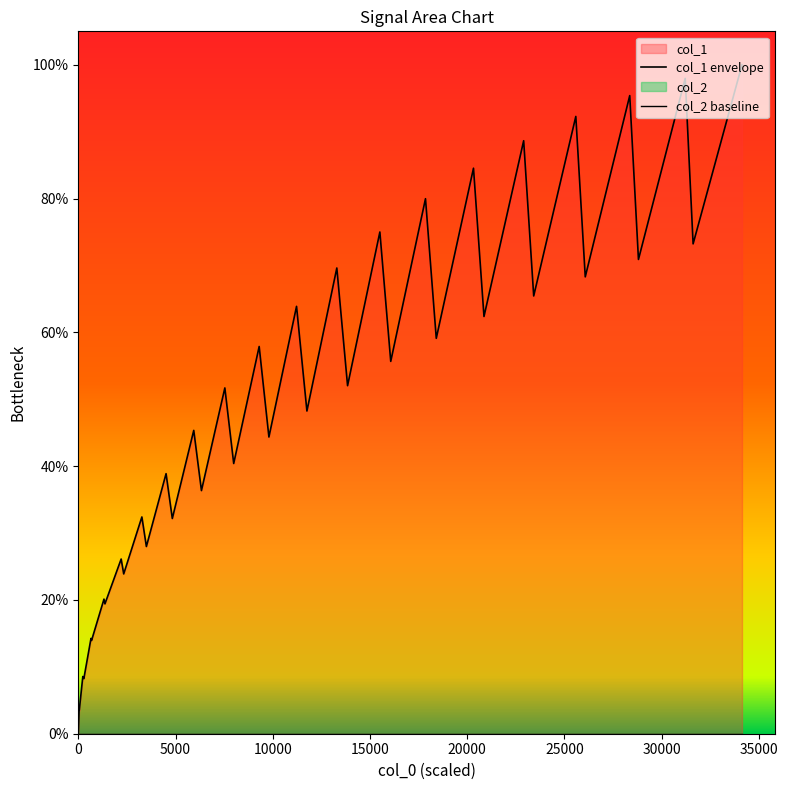

Reading left to right, what are all the values shown in this chart?

col_1 envelope: 0.0	0.0	0.0	0.1	0.1	0.1	0.1	0.2	0.2	0.3	0.2	0.3	0.3	0.4	0.3	0.5	0.4	0.5	0.4	0.6	0.4	0.6	0.5	0.7	0.5	0.8	0.6	0.8	0.6	0.8	0.6	0.9	0.7	0.9	0.7	1.0	0.7	1.0	0.7	1.0
col_2 baseline: 0.0	0.0	0.0	0.0	0.0	0.0	0.0	0.0	0.0	0.0	0.0	0.0	0.0	0.0	0.0	0.0	0.0	0.0	0.0	0.0	0.0	0.0	0.0	0.0	0.0	0.0	0.0	0.0	0.0	0.0	0.0	0.0	0.0	0.0	0.0	0.0	0.0	0.0	0.0	0.0